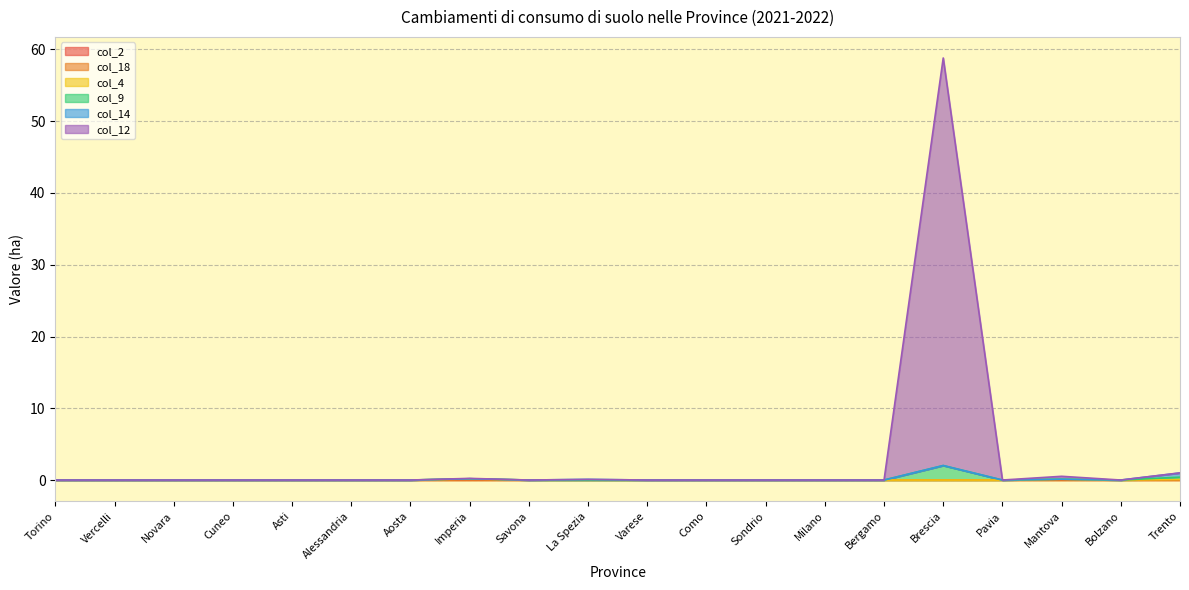

True or false: col_4 and col_9 intersect in this chart.

False